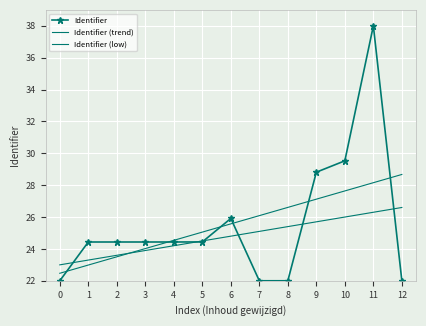

Which has a higher value, 9 or 10?

10